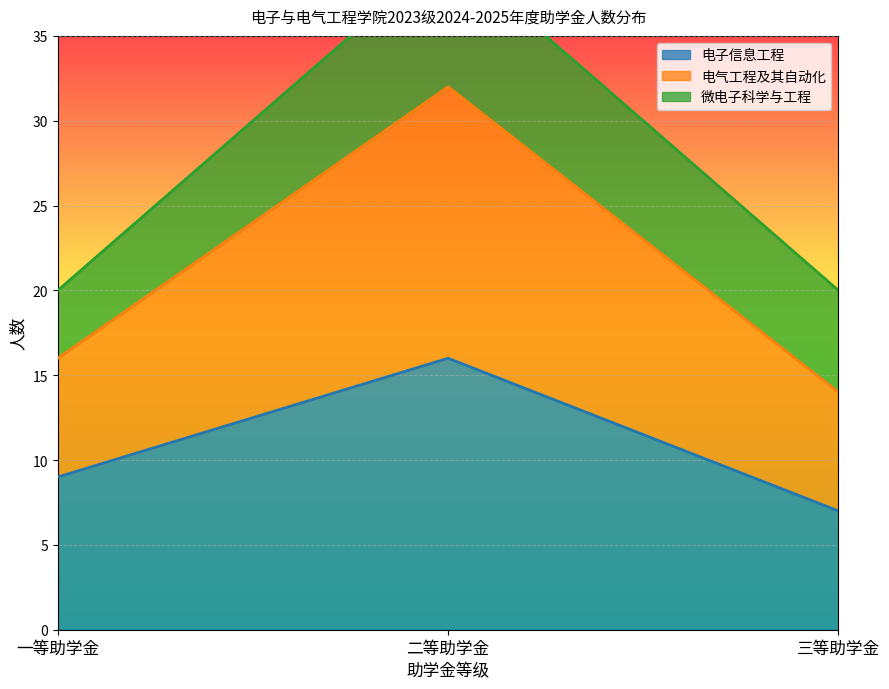

What is the minimum value for 电子信息工程?

7